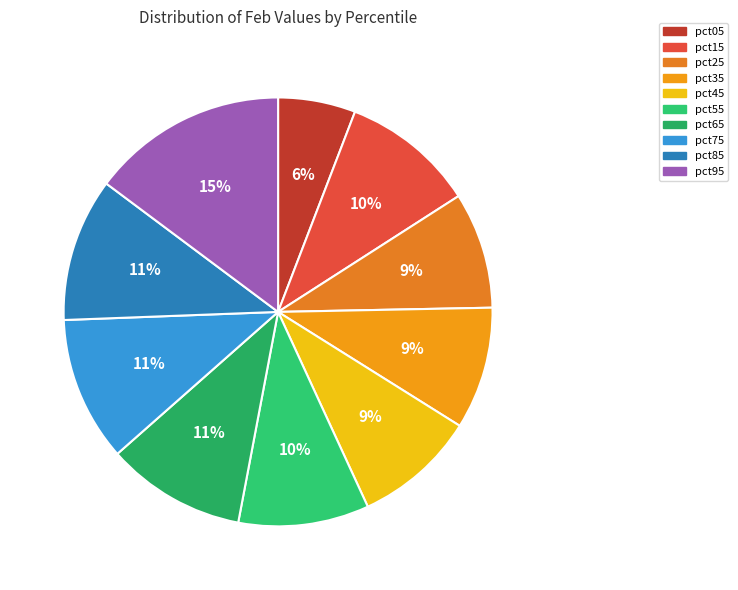

The pct05 slice represents 20% of the pie. True or false?

False